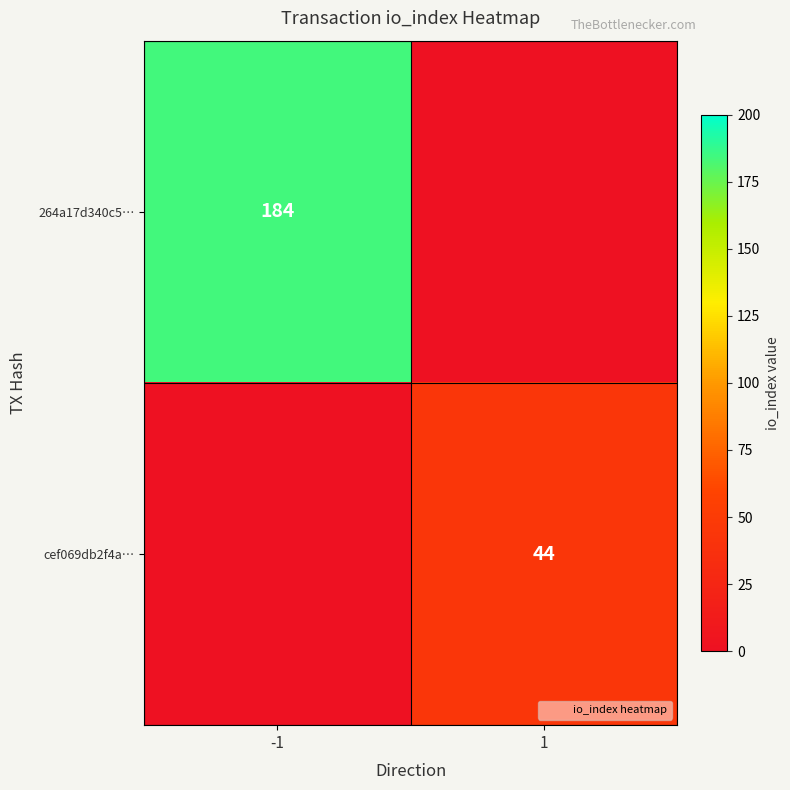

Is it true that 264a17d340c5… equals 54.9 at -1?

False